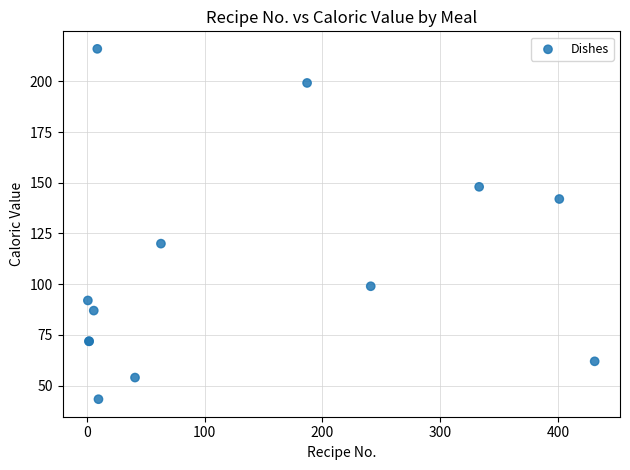

What Y value in the scatter plot is closest to 129?

120.0